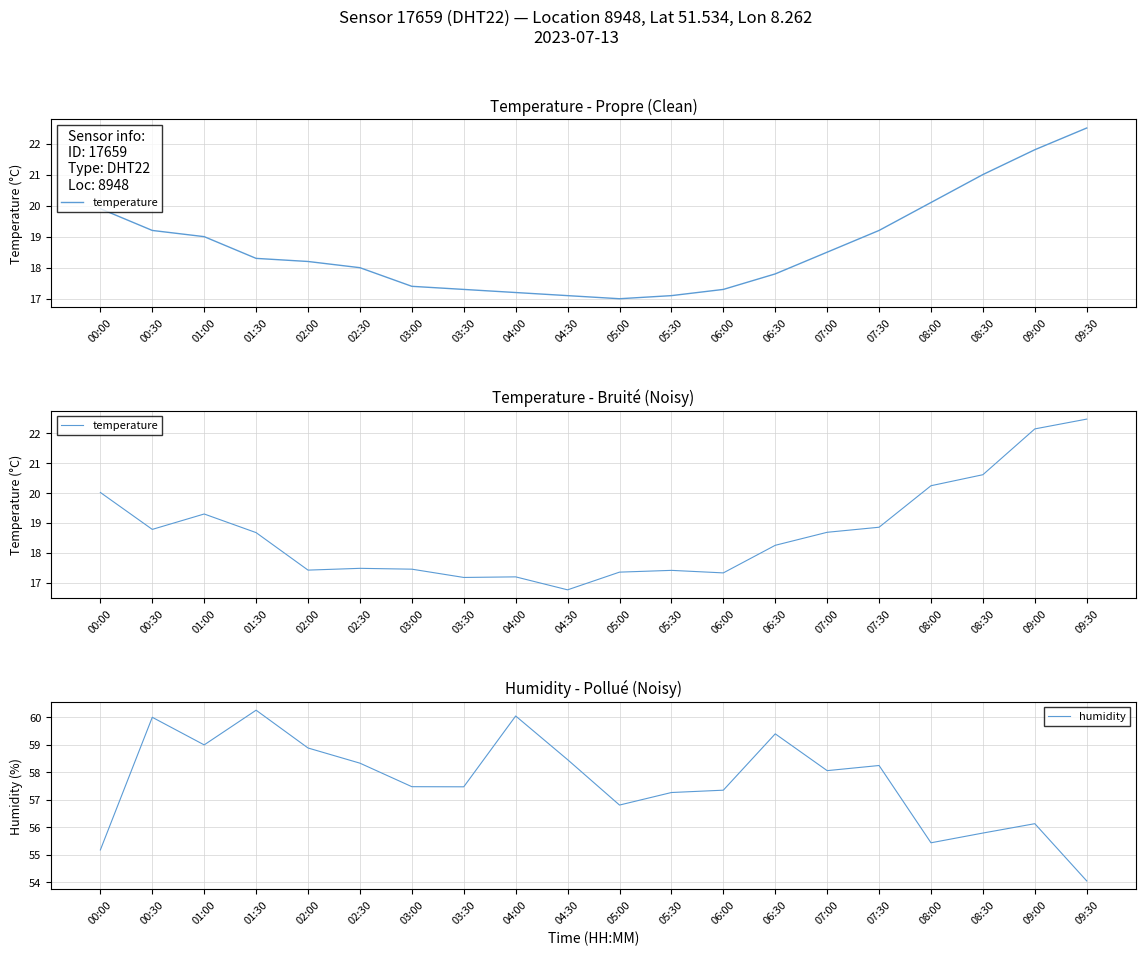

Which series has the widest spread of values?

humidity